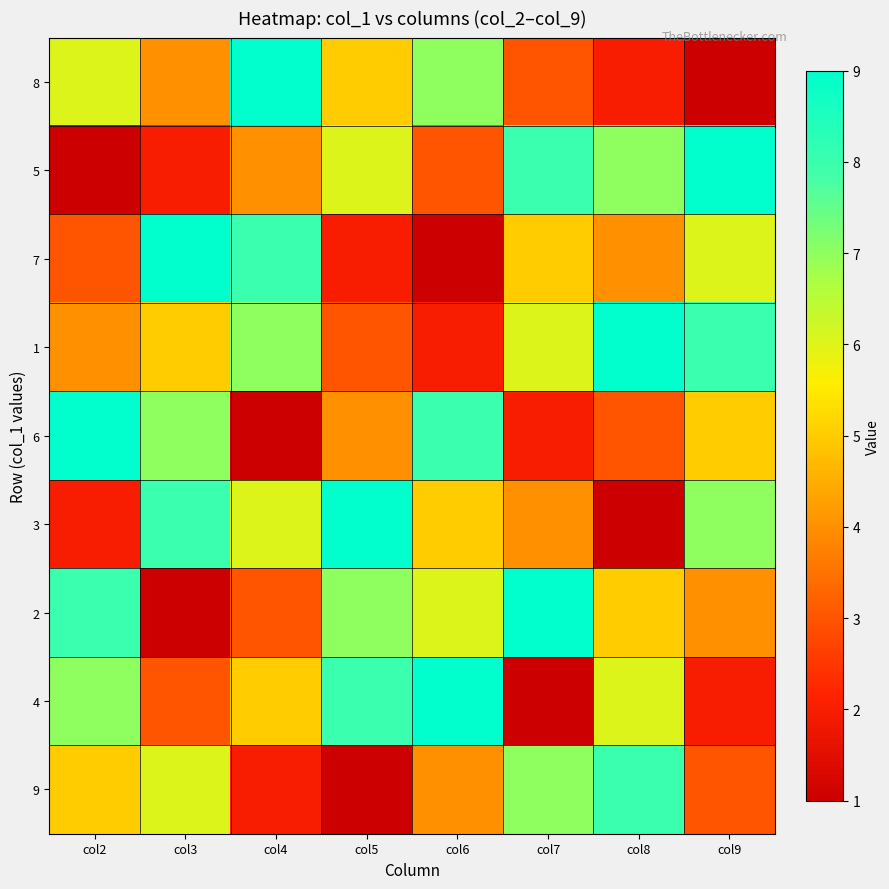

What is the difference between the highest and lowest values at col8?

8